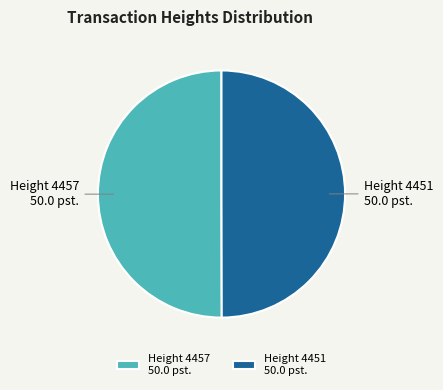

Is it true that Height 4451 50.0 pst. is 50% of the pie?

True